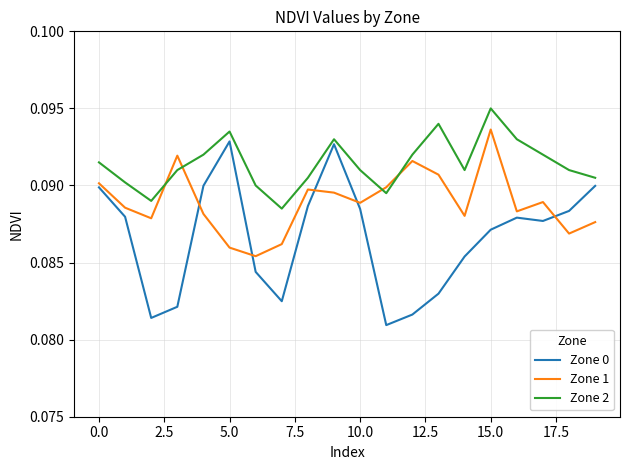

True or false: Zone 0 and Zone 2 cross at least once.

False